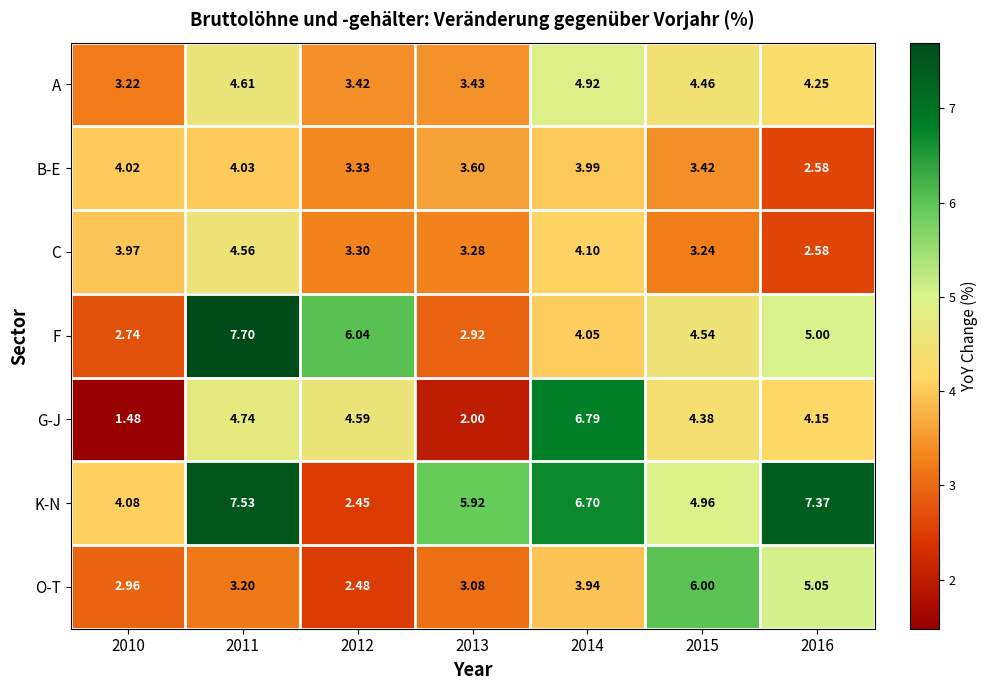

Which series has the largest range (max minus min)?

G-J